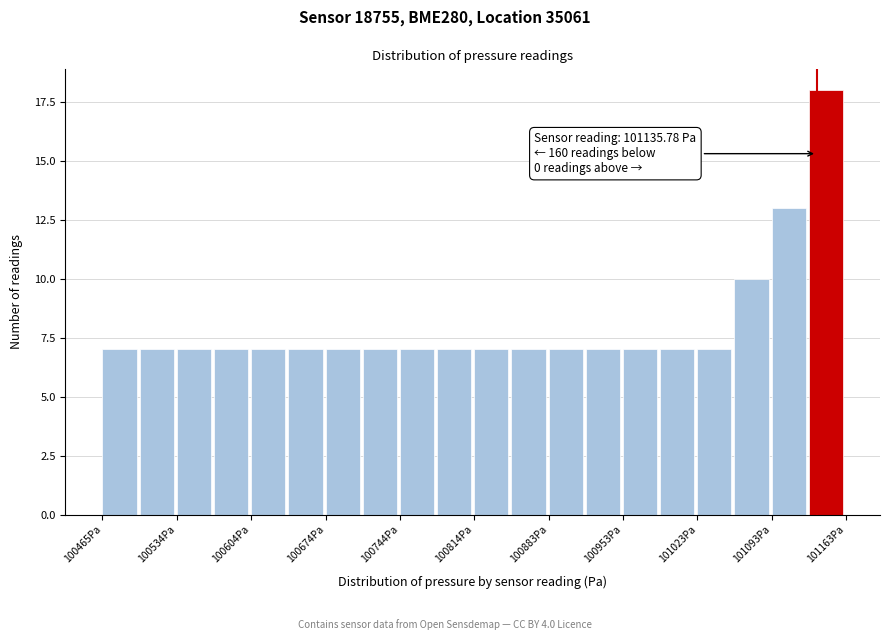

Read against the x-axis, roughly where is the centre of the tallest bar?

101140